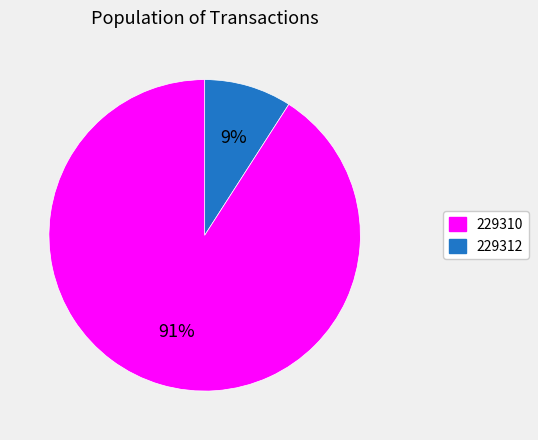

Is there any slice that represents more than half of the pie?

Yes